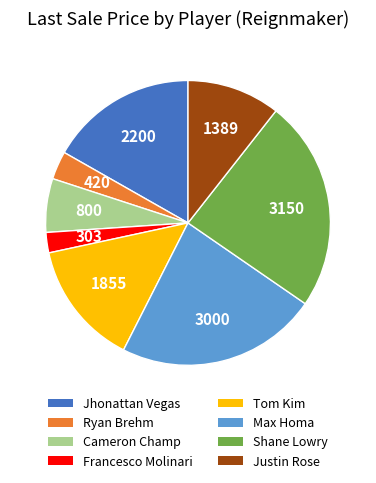

Does any single category account for the majority?

No